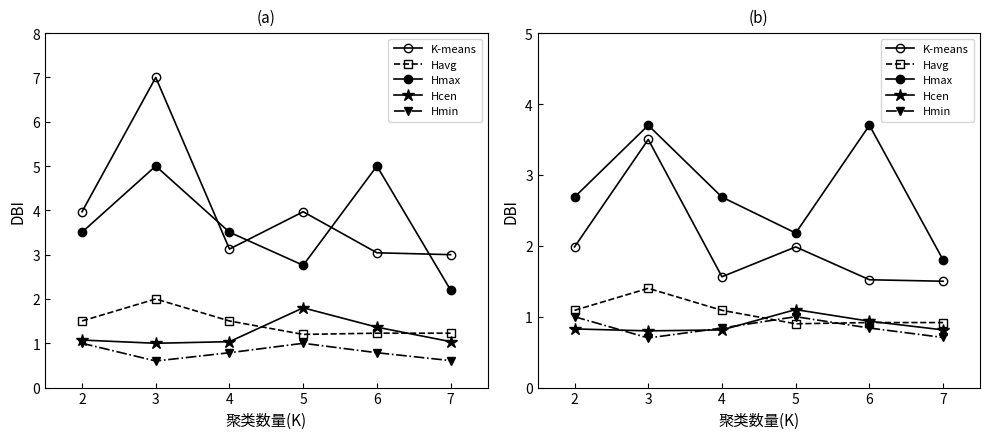

The K-means series shows 1.6 at 4. True or false?

True